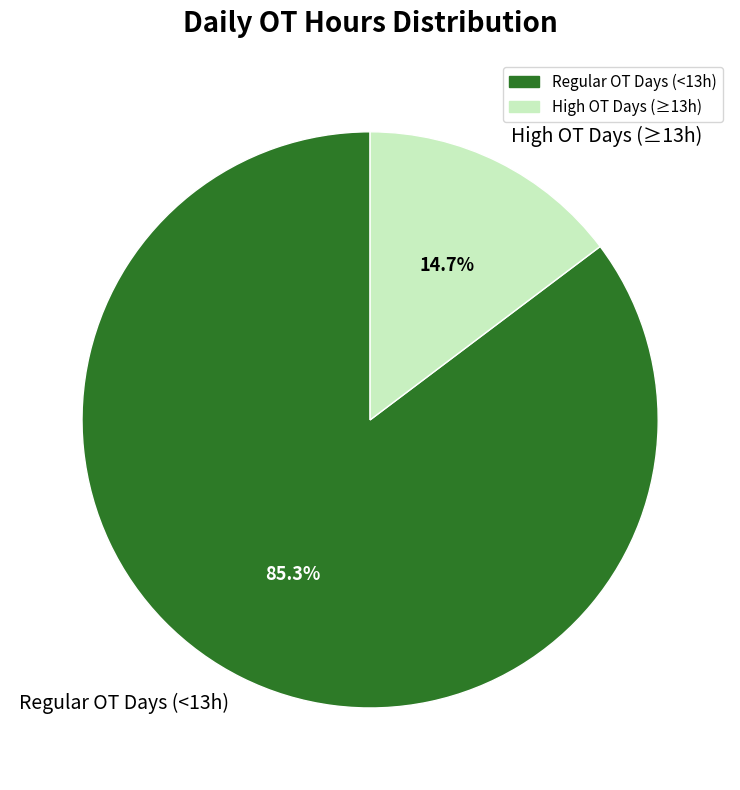

Does any single category account for the majority?

Yes